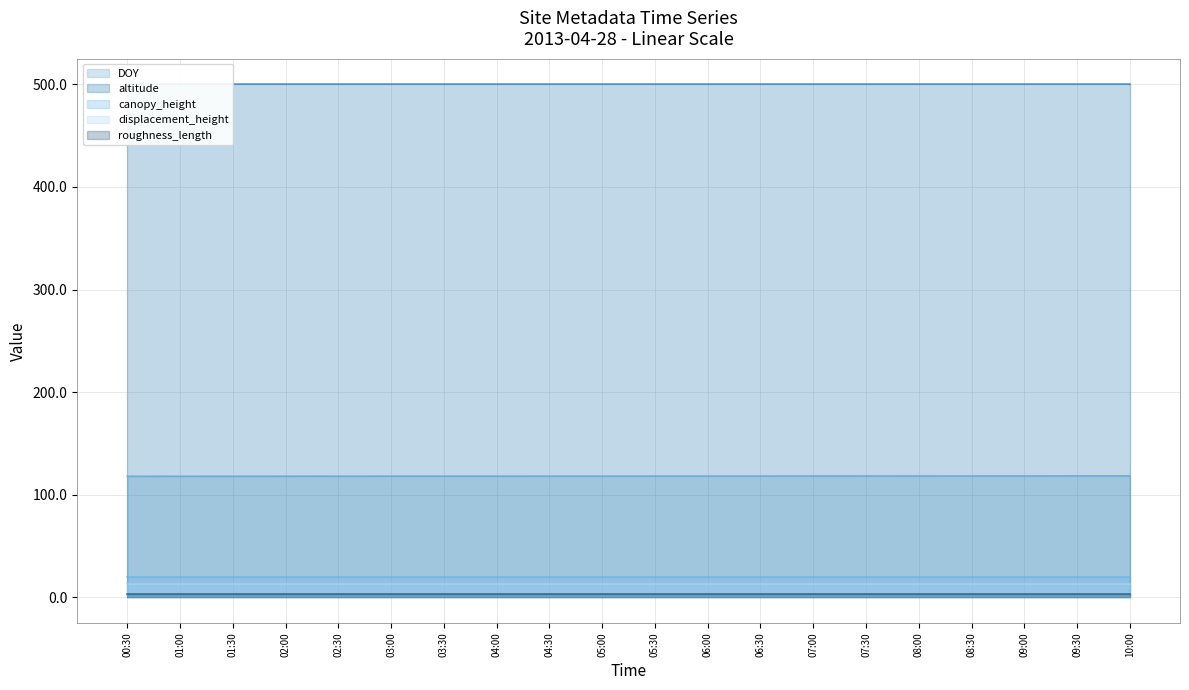

The displacement_height series shows 20.3 at 06:00. True or false?

False